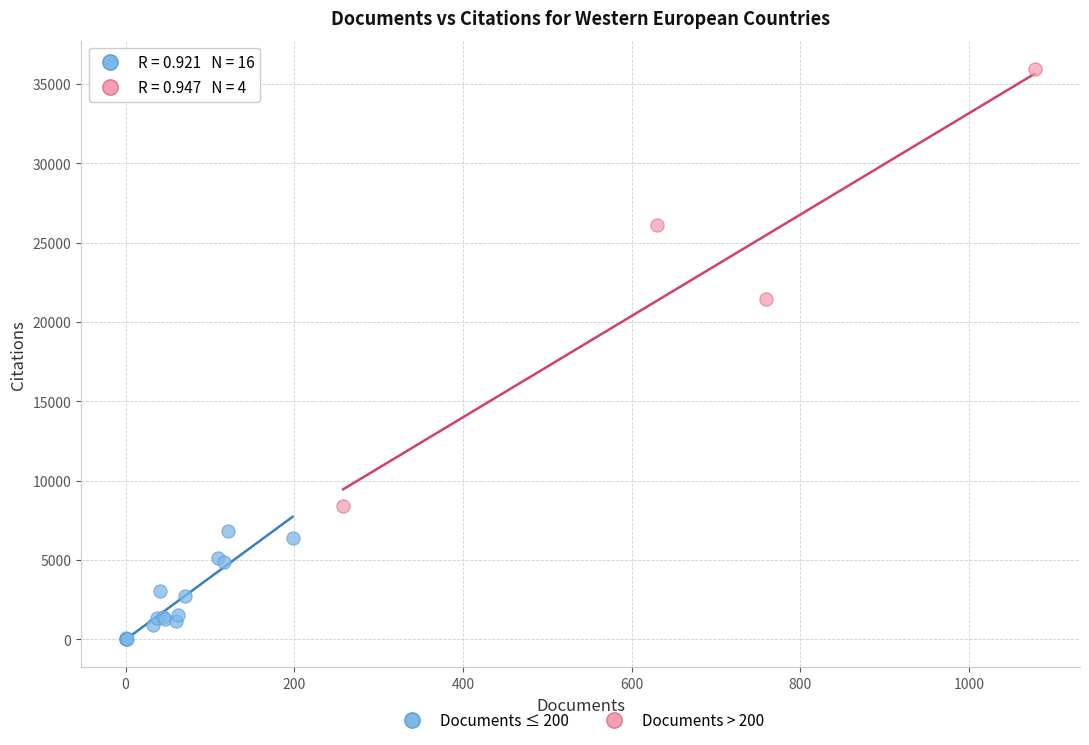

Which series contains the lowest Y value?

Documents ≤ 200